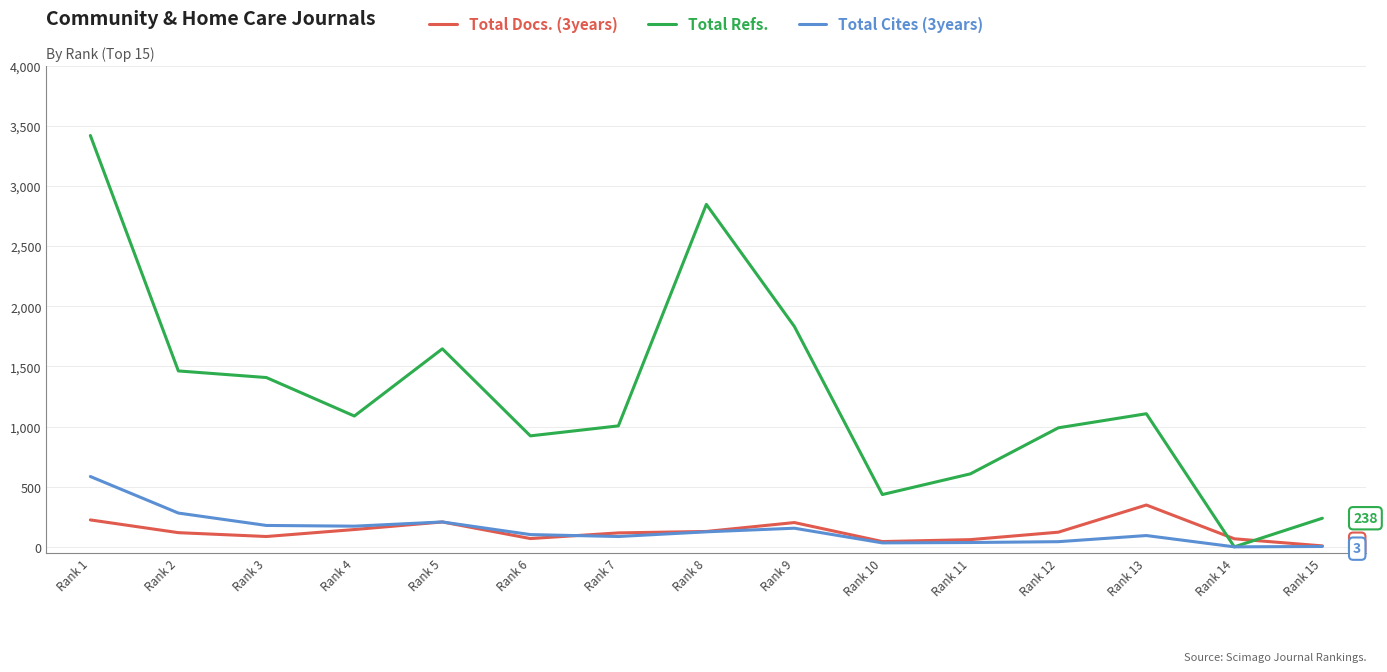

At which category does Total Refs. reach its first local peak?

Rank 5